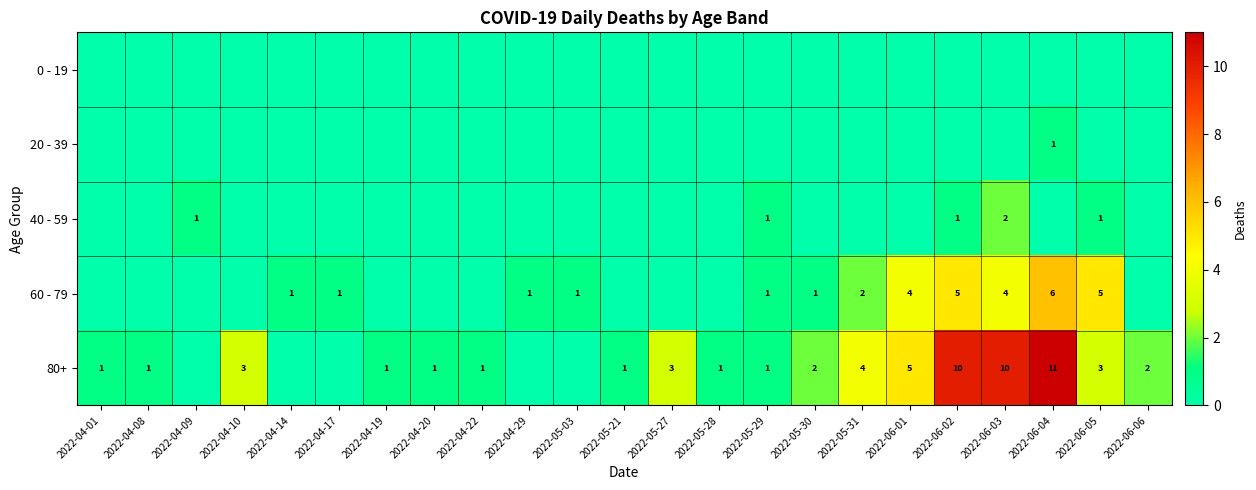

What is the difference between the 80+ values at 2022-04-08 and 2022-06-03?

9